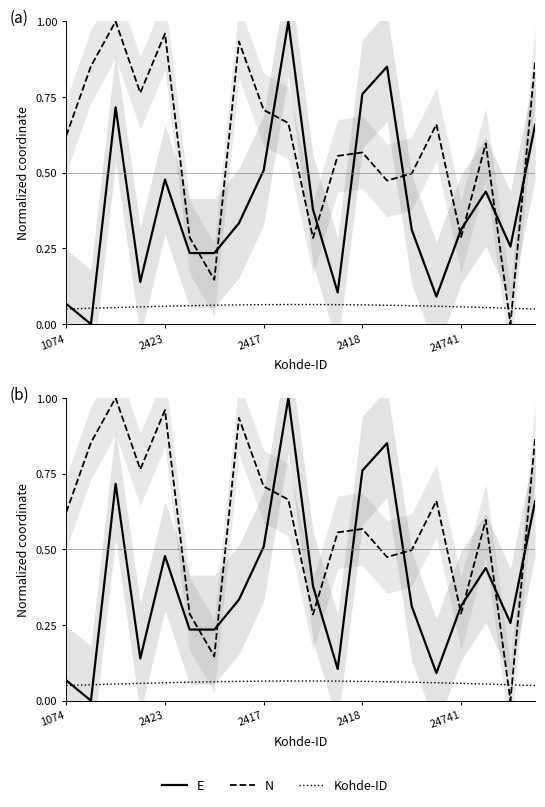

List the series in order of their peak value, highest first.

E, N, Kohde-ID